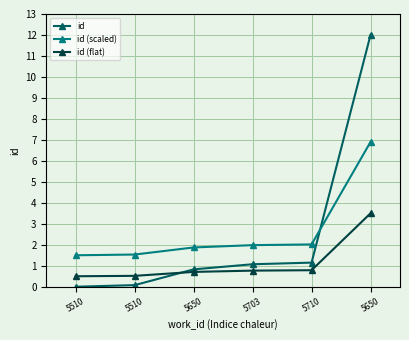

How many lines are shown in the chart?

3